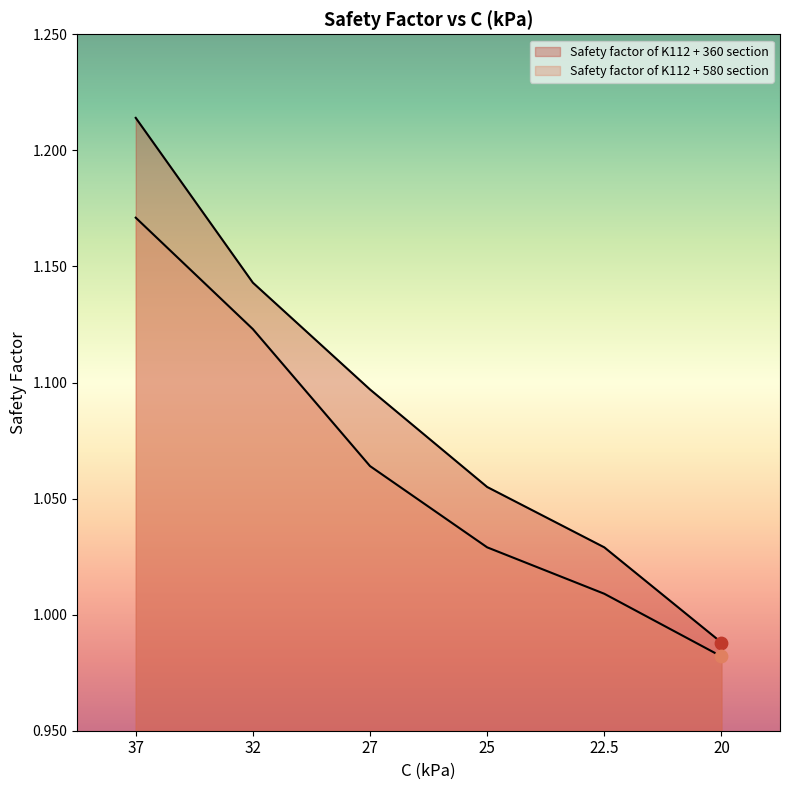

Which series contains the highest Y value?

Safety factor of K112 + 360 section